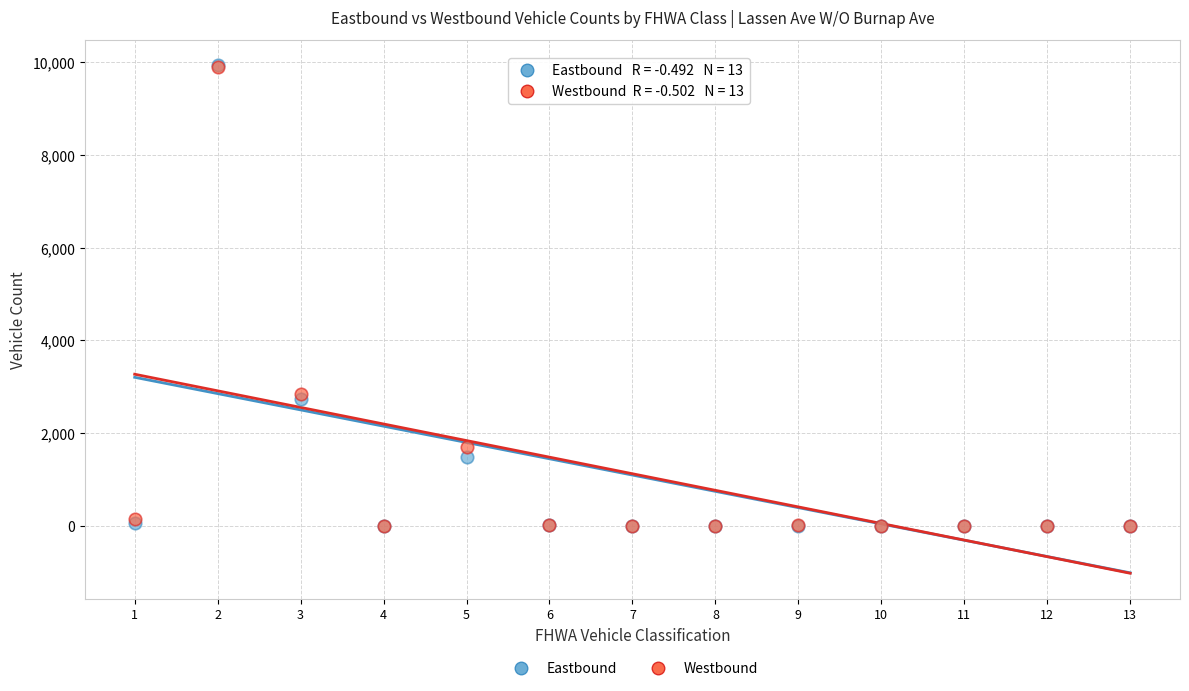

What are all the series names shown in the legend?

Eastbound, Westbound